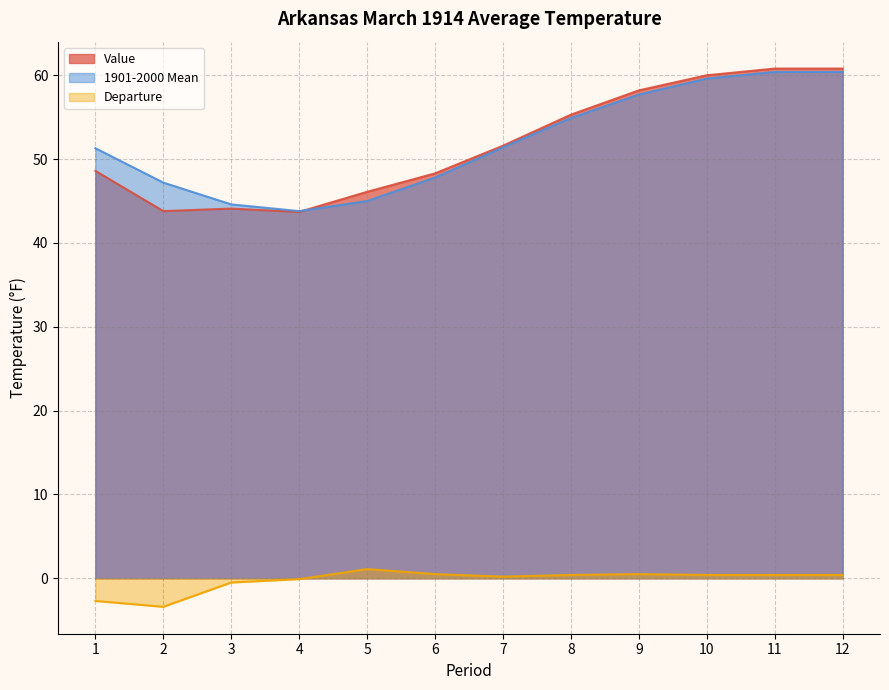

Is it true that Departure equals 0.1 at 8?

False